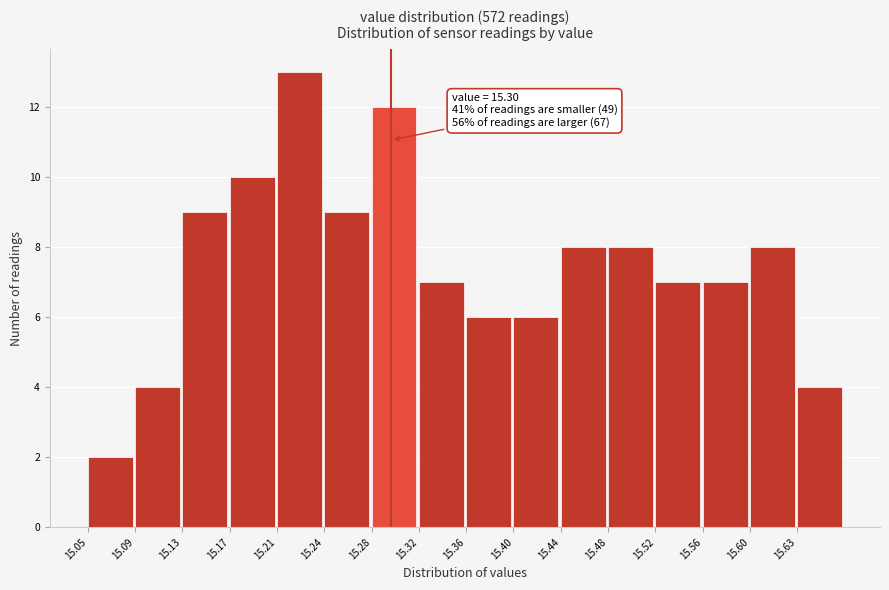

Over which range of the x-axis is the bar tallest?

15.206 to 15.245